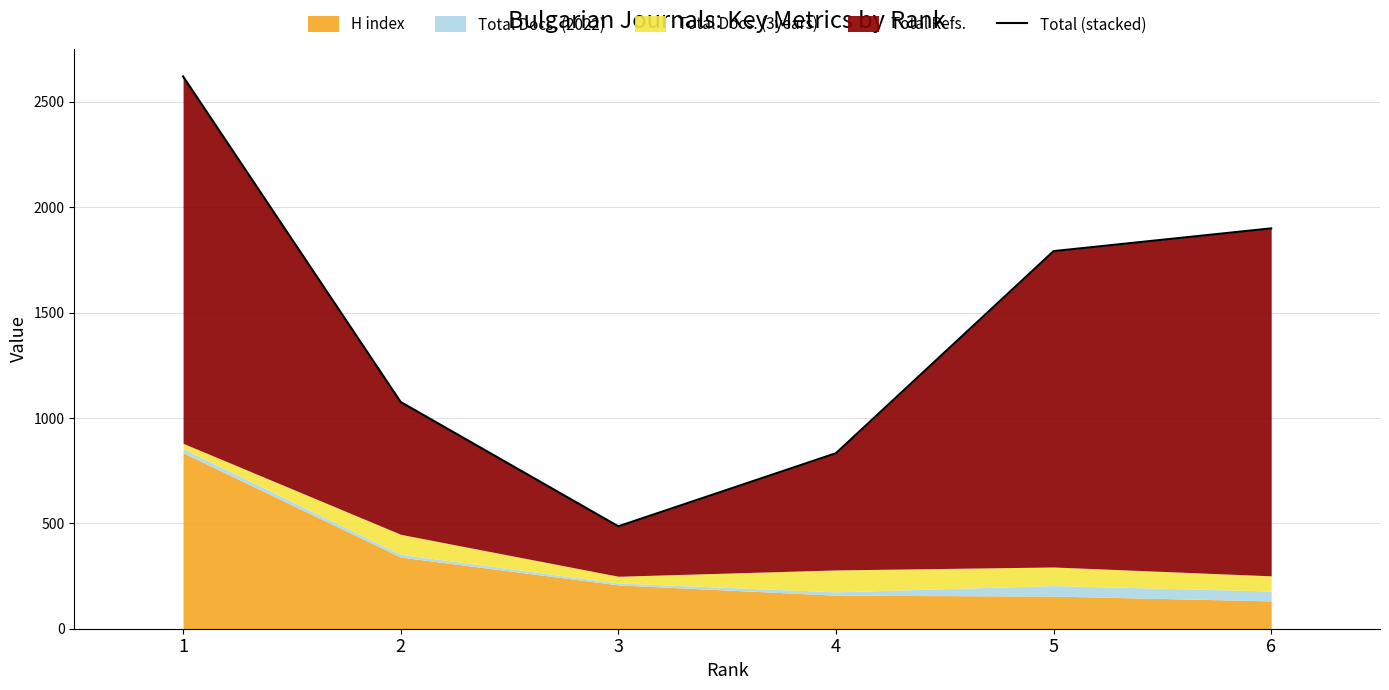

Reading right to left, extract all data points from this chart.

1900	1792	833	486	1076	2621